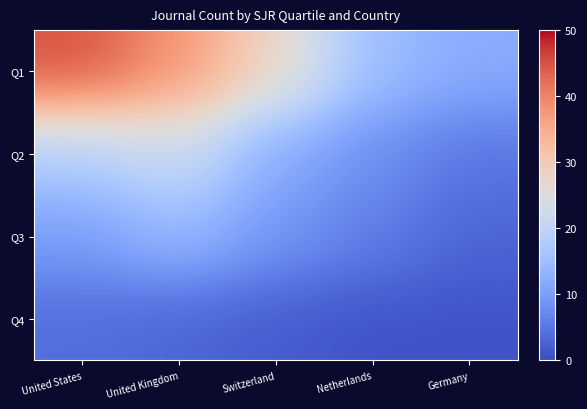

Reading left to right, extract all data points from this chart.

Q1: United States=45	United Kingdom=38	Switzerland=28	Netherlands=15	Germany=12
Q2: United States=18	United Kingdom=22	Switzerland=12	Netherlands=8	Germany=5
Q3: United States=10	United Kingdom=14	Switzerland=9	Netherlands=6	Germany=3
Q4: United States=4	United Kingdom=3	Switzerland=2	Netherlands=1	Germany=1